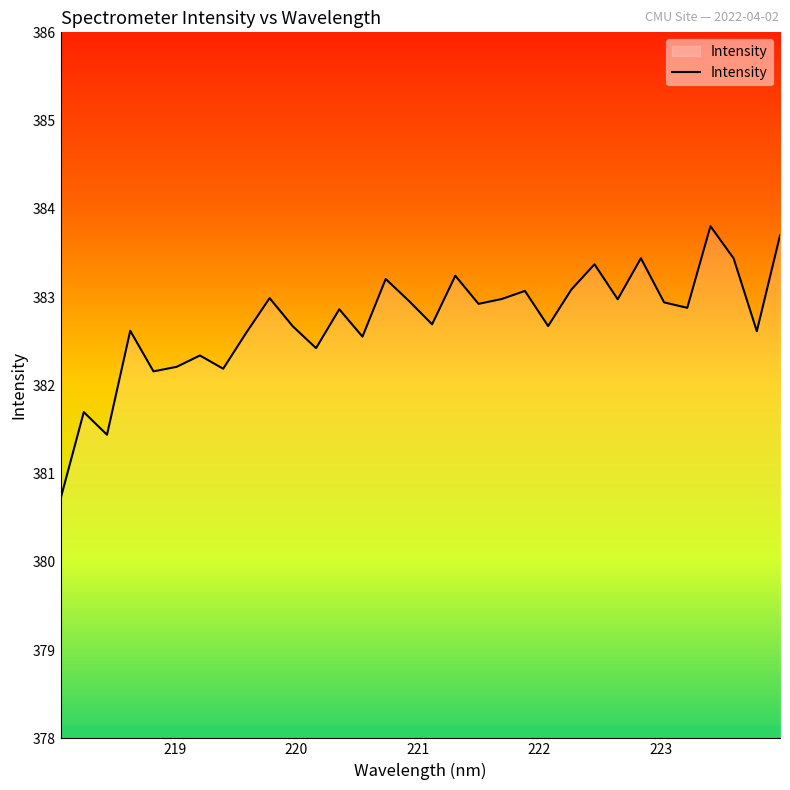

Count the number of values greater than 382.

29